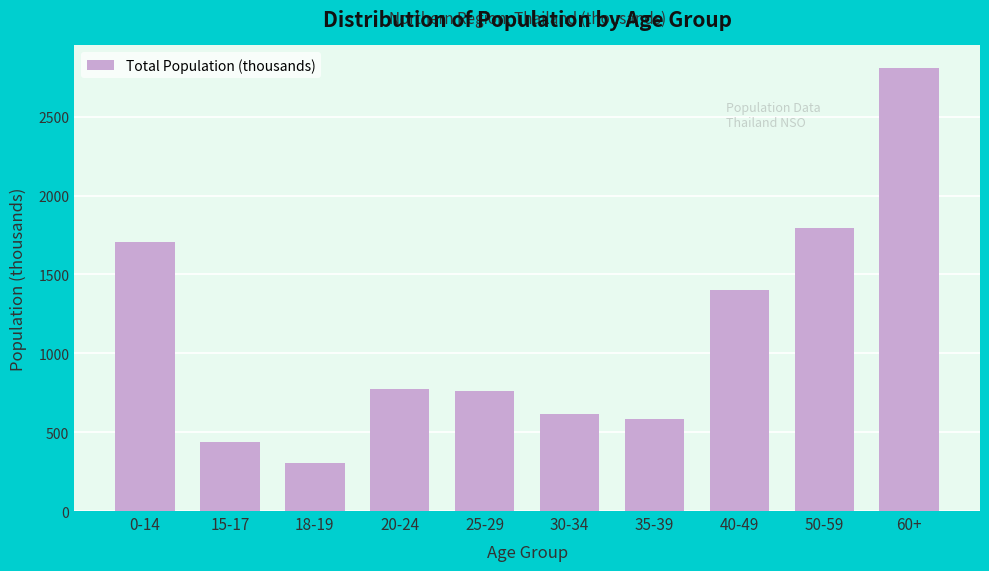

Reading right to left, extract all data points from this chart.

2810.6	1796.3	1398.3	582.7	613.2	759.6	771.9	301.8	434.5	1705.8